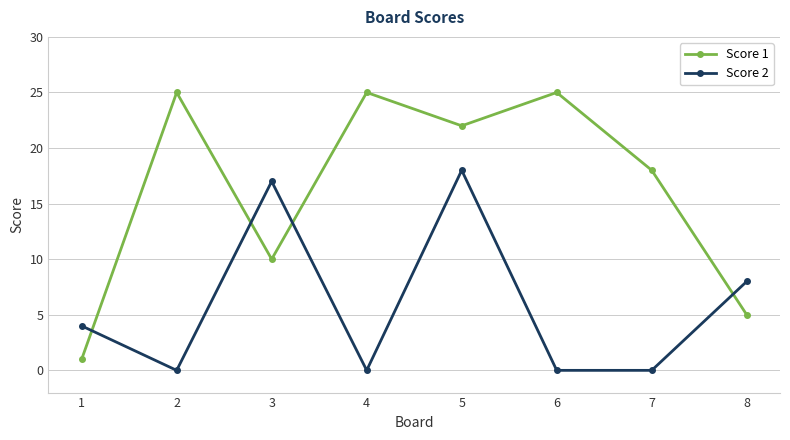

What are all the series names shown in the legend?

Score 1, Score 2